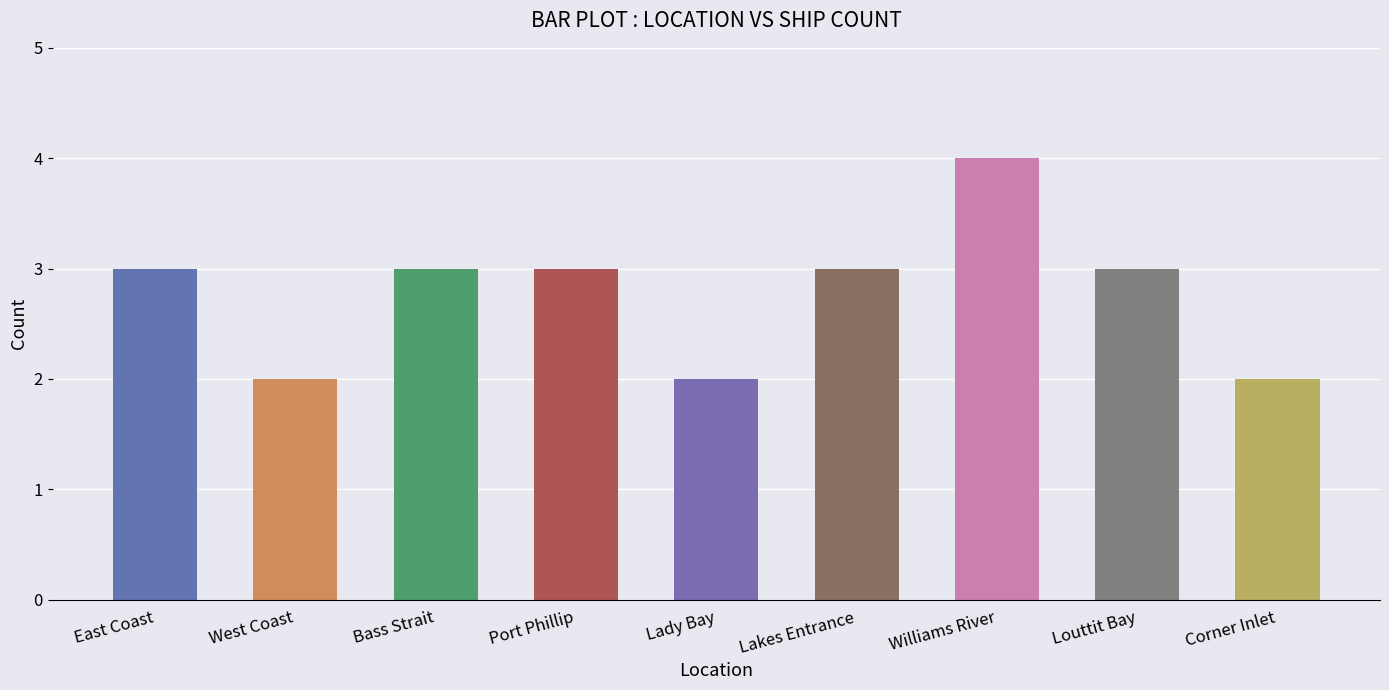

What is the label of the 9th bar from the left?

Corner Inlet